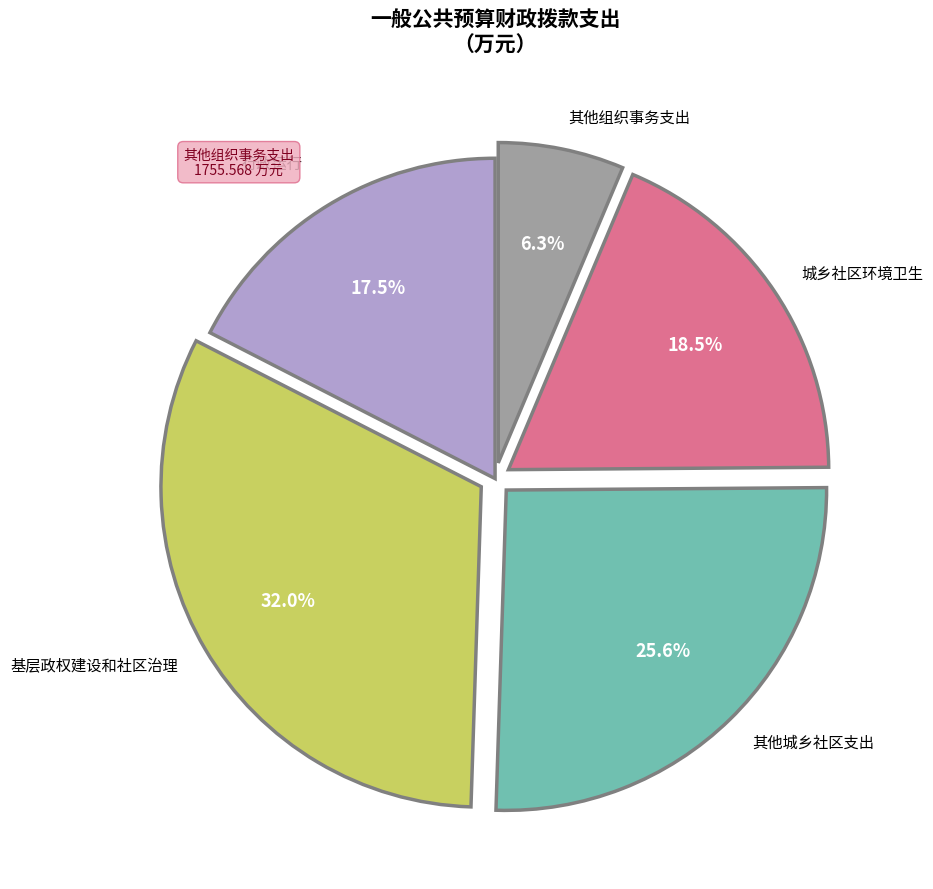

Combined, do 其他组织事务支出 and 城乡社区环境卫生 account for over 50%?

No